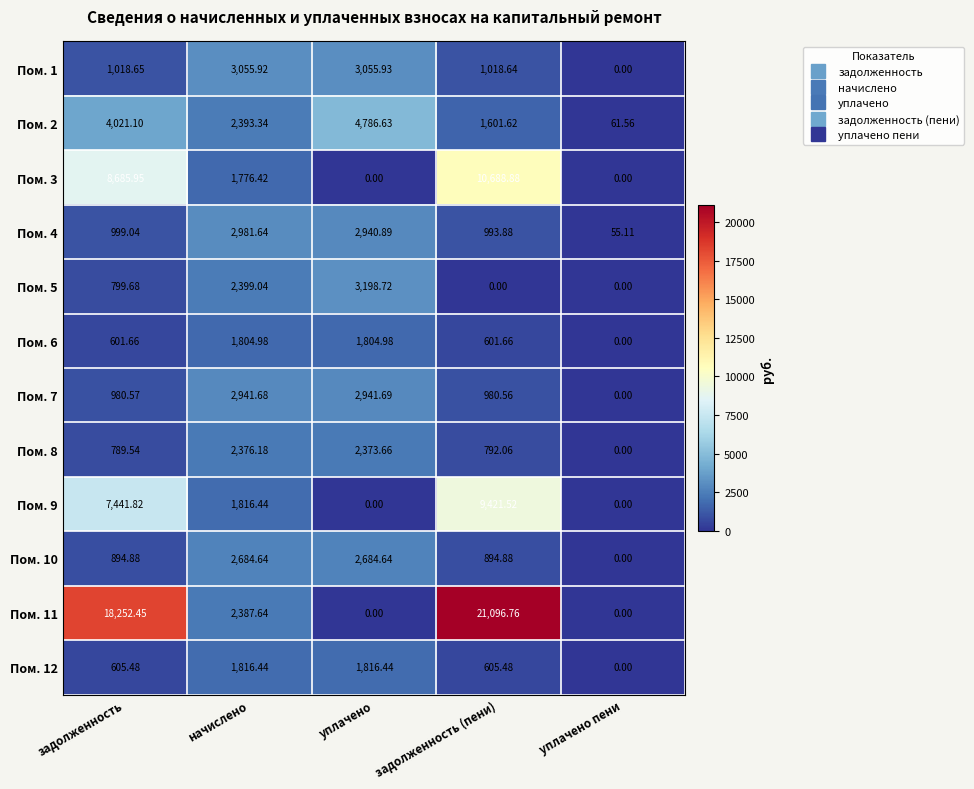

At which label does Пом. 2 first exceed 2393?

задолженность